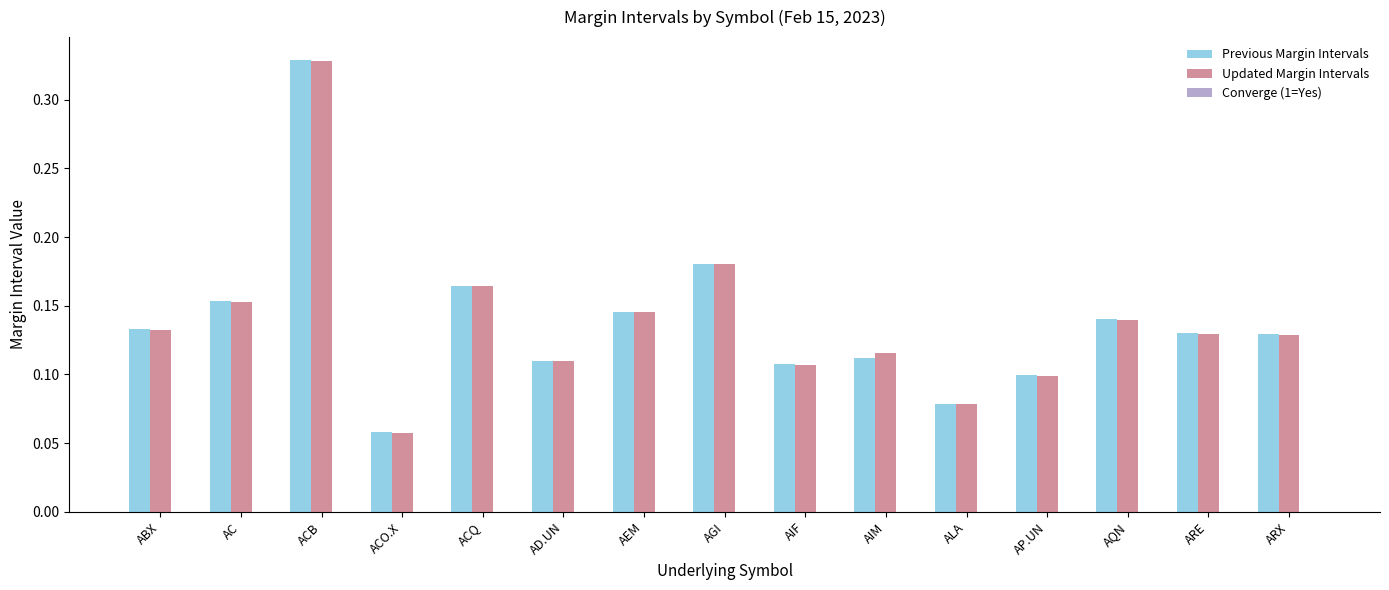

Which series has the largest range (max minus min)?

Previous Margin Intervals